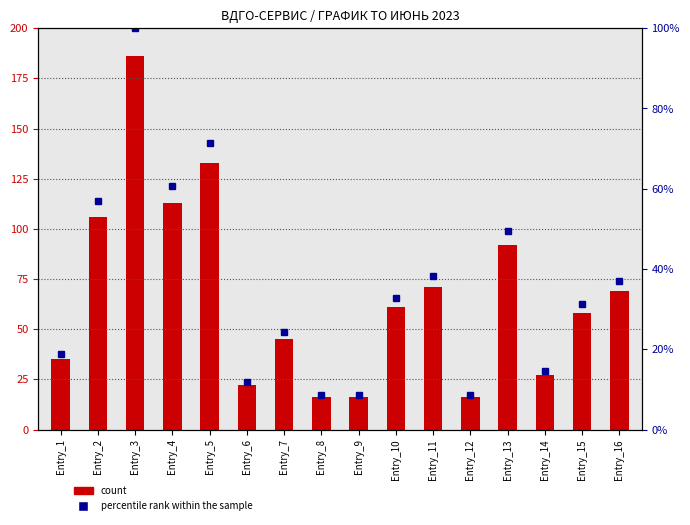

How many distinct data groups are displayed?

2